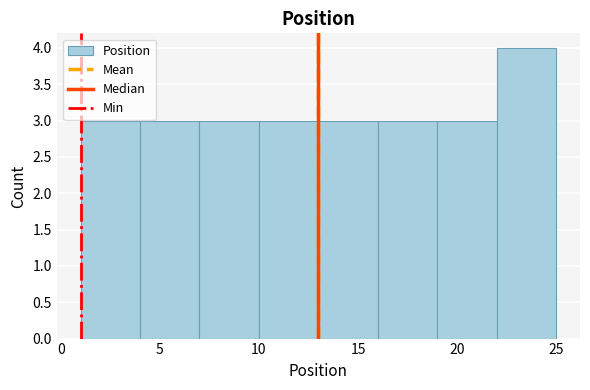

What is the height of the bar covering 16 to 19 on the x-axis? The values are not printed on the chart, so give them approximately, as read against the axis.

3